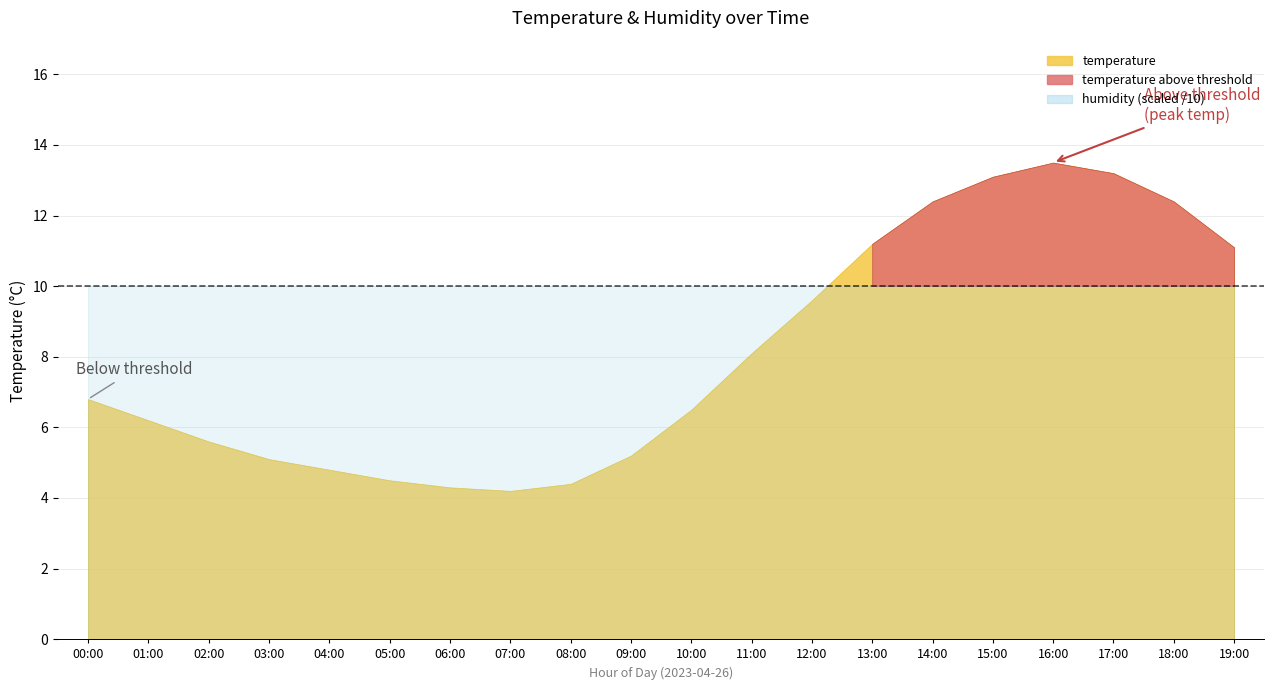

What is the spread (max minus min) of values at 11:00?

91.8